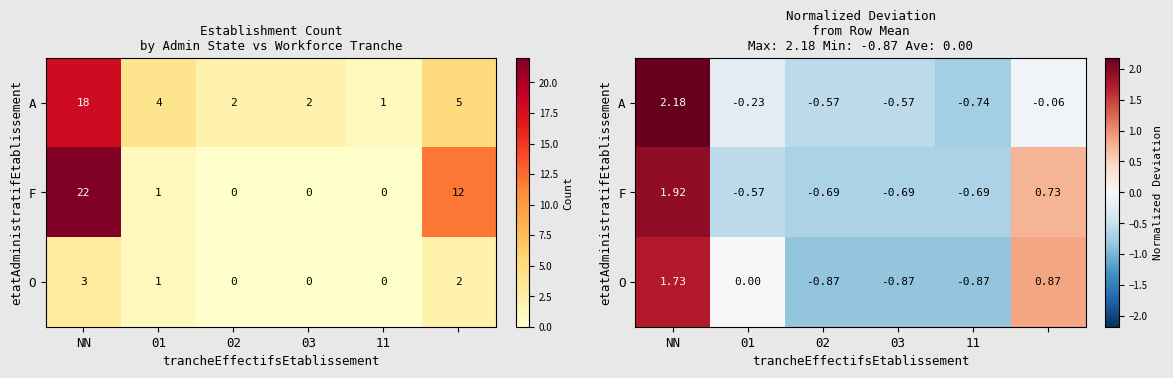

What is the smallest value displayed?

-0.9